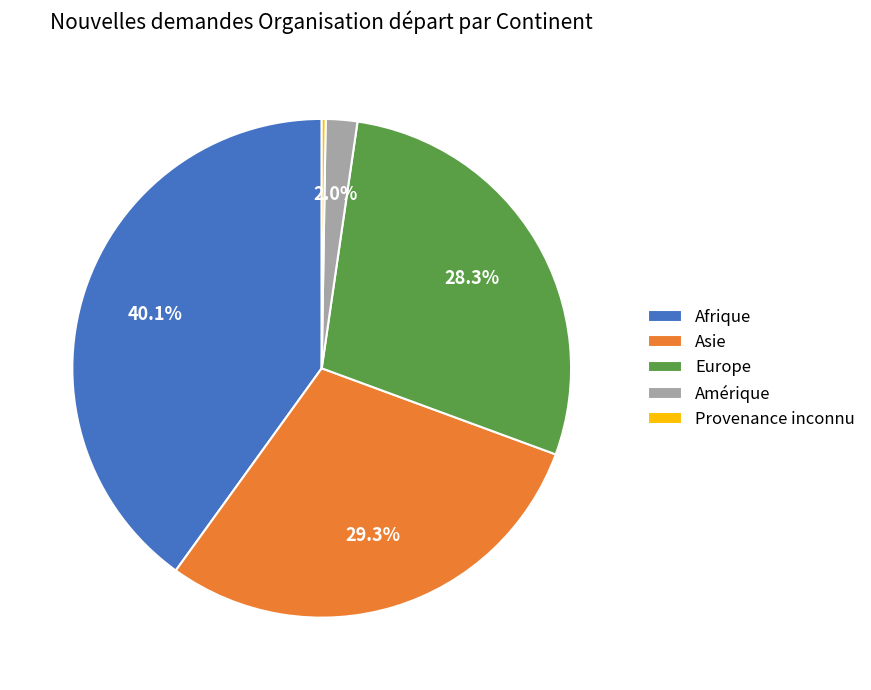

What percentage is the Europe slice, to the nearest percent?

28%